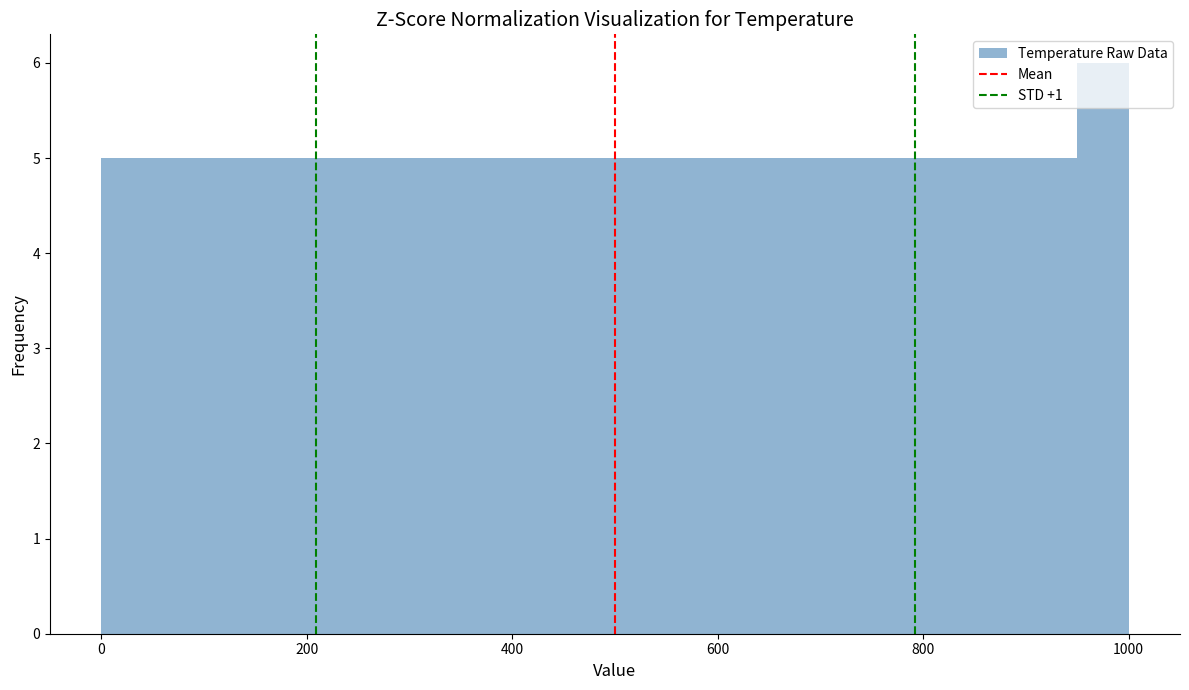

Around what value on the x-axis is the tallest bar? Give the approximate position of its centre, as read against the axis.

980